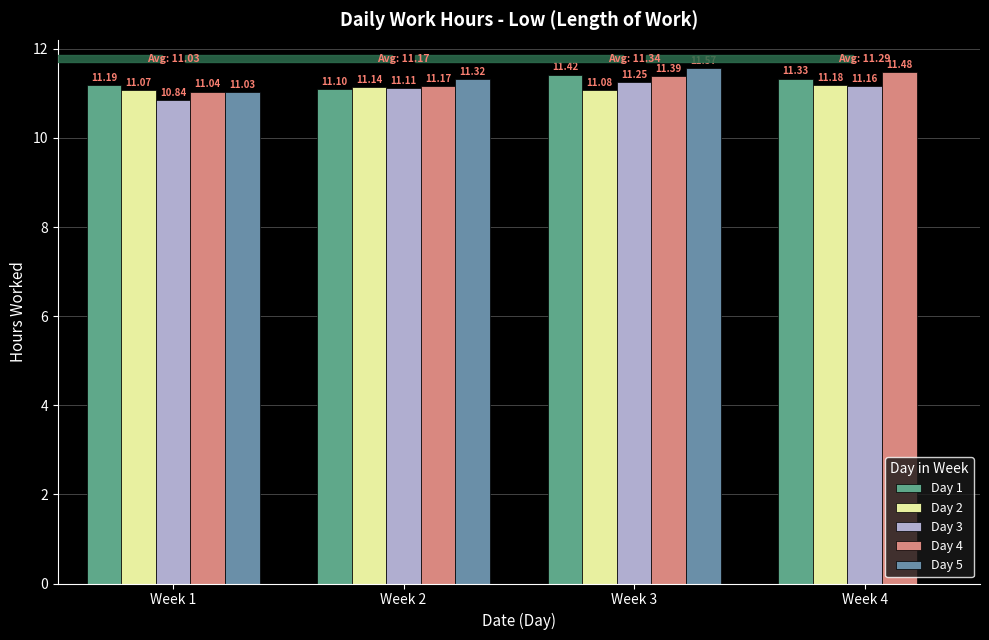

Which series changed the most between Week 1 and Week 3?

Day 5